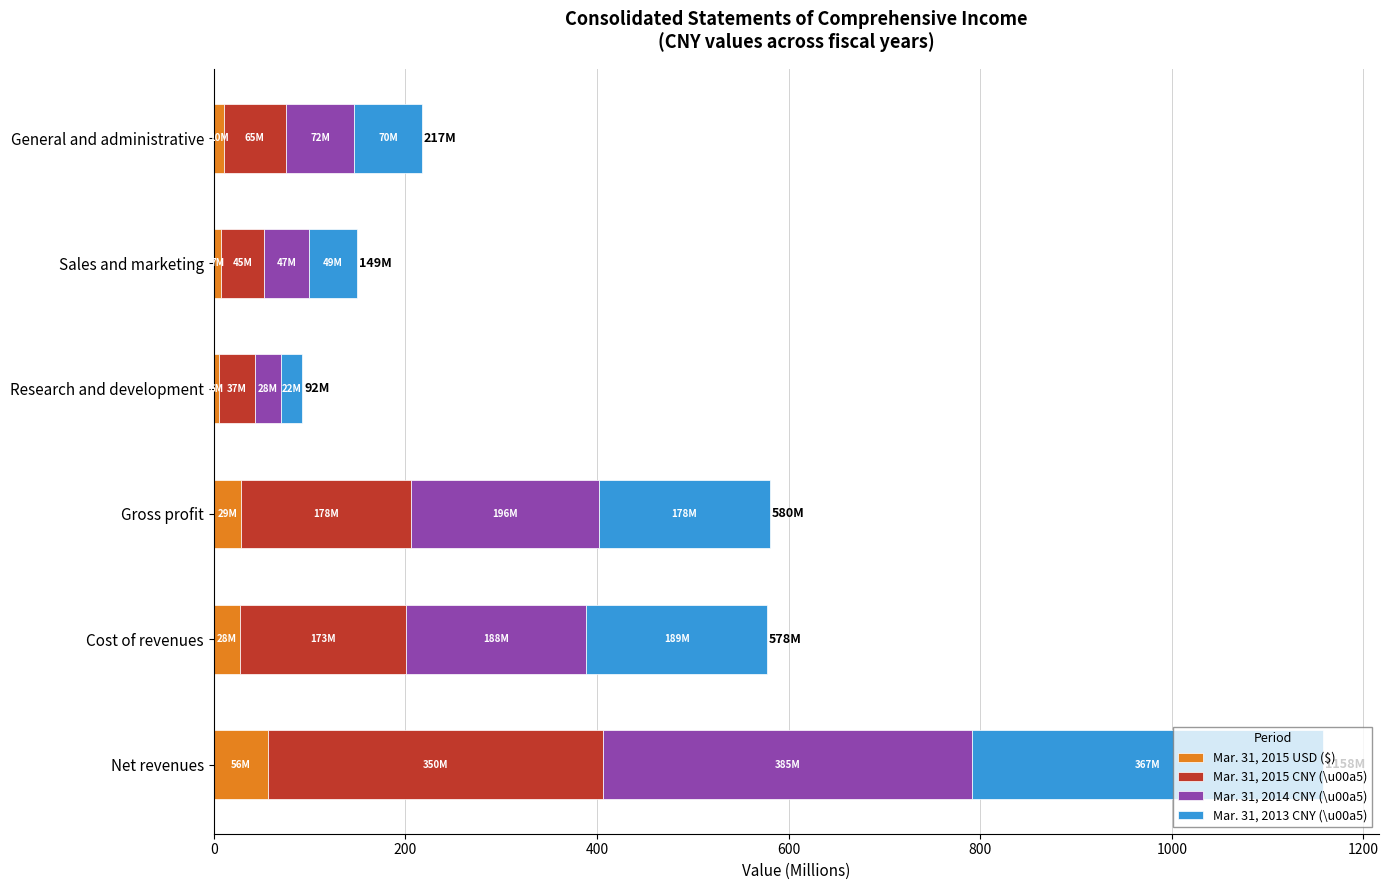

What is the difference between the maximum and second lowest values in the Mar. 31, 2015 USD ($) series?

49.2